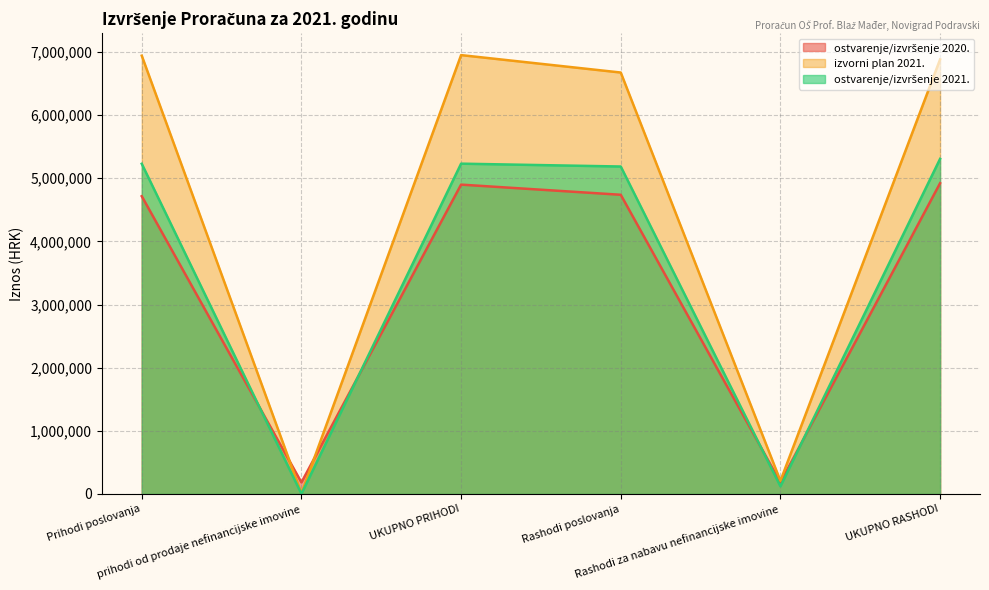

At which category does izvorni plan 2021. reach its first local valley?

prihodi od prodaje nefinancijske imovine